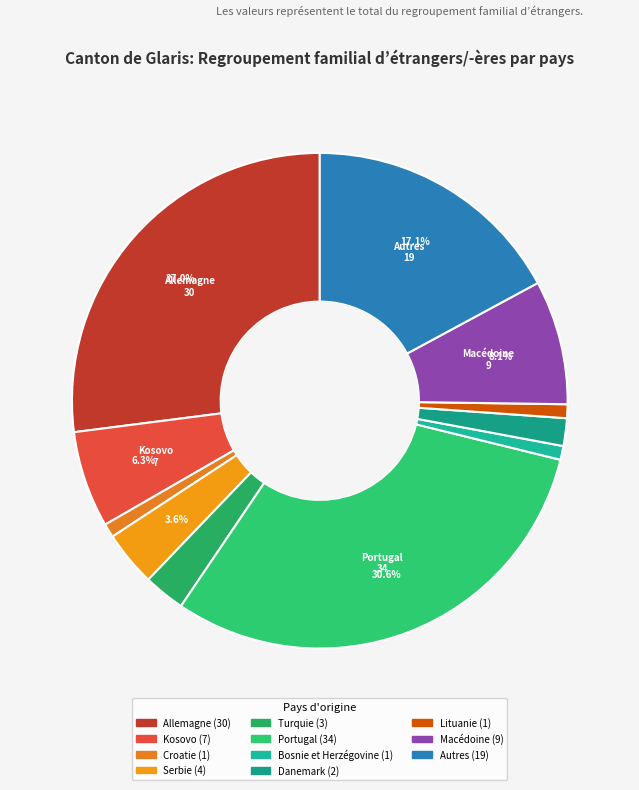

How many slices are in this pie chart?

11